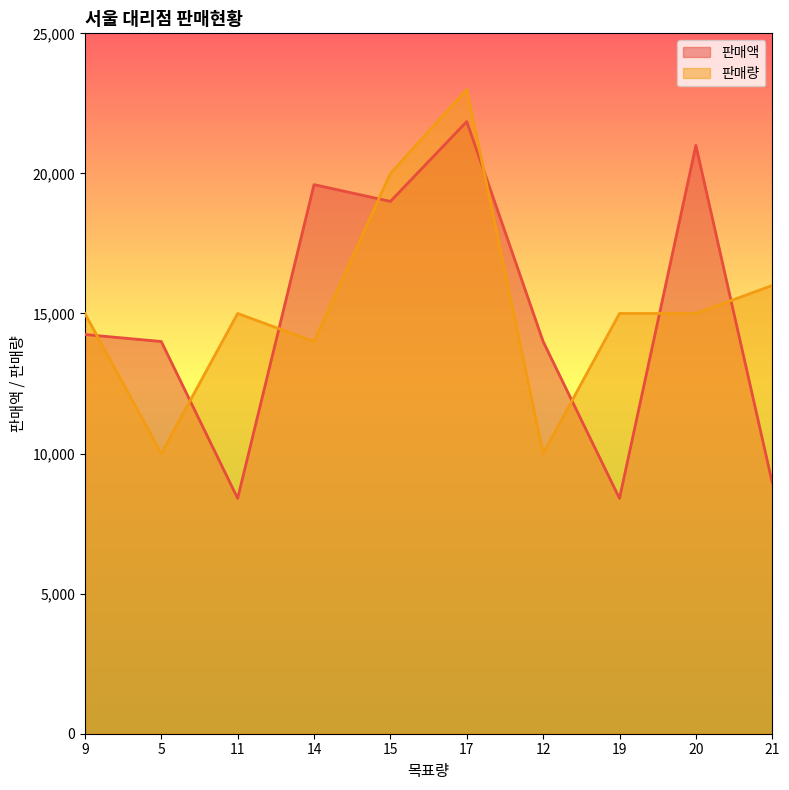

Does the chart display data point markers on the line(s)?

No